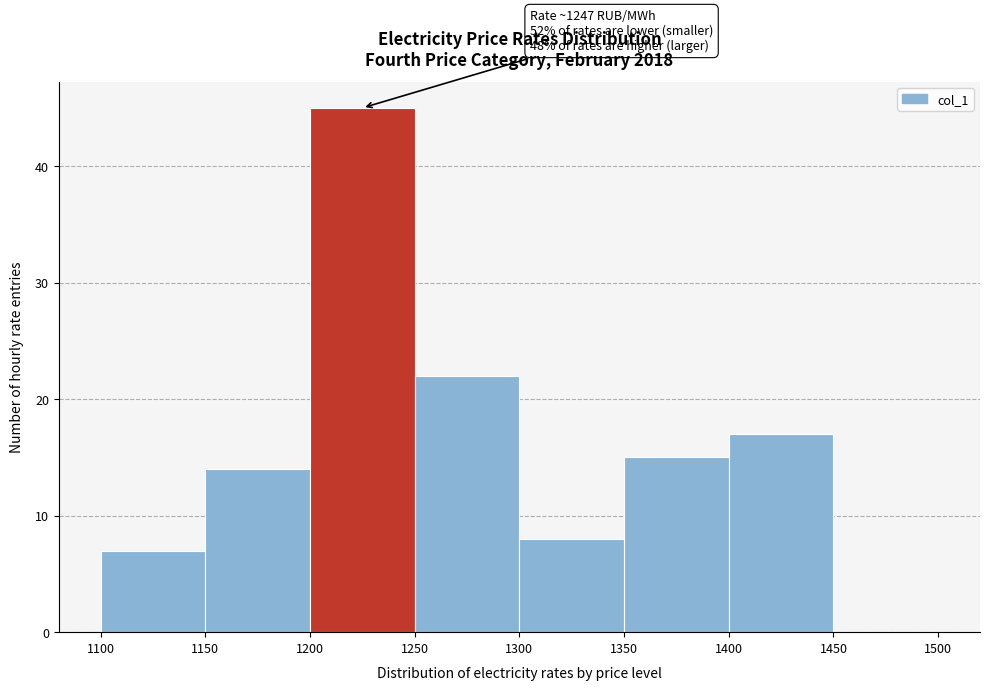

Which range on the x-axis has the tallest bar?

1200 to 1250